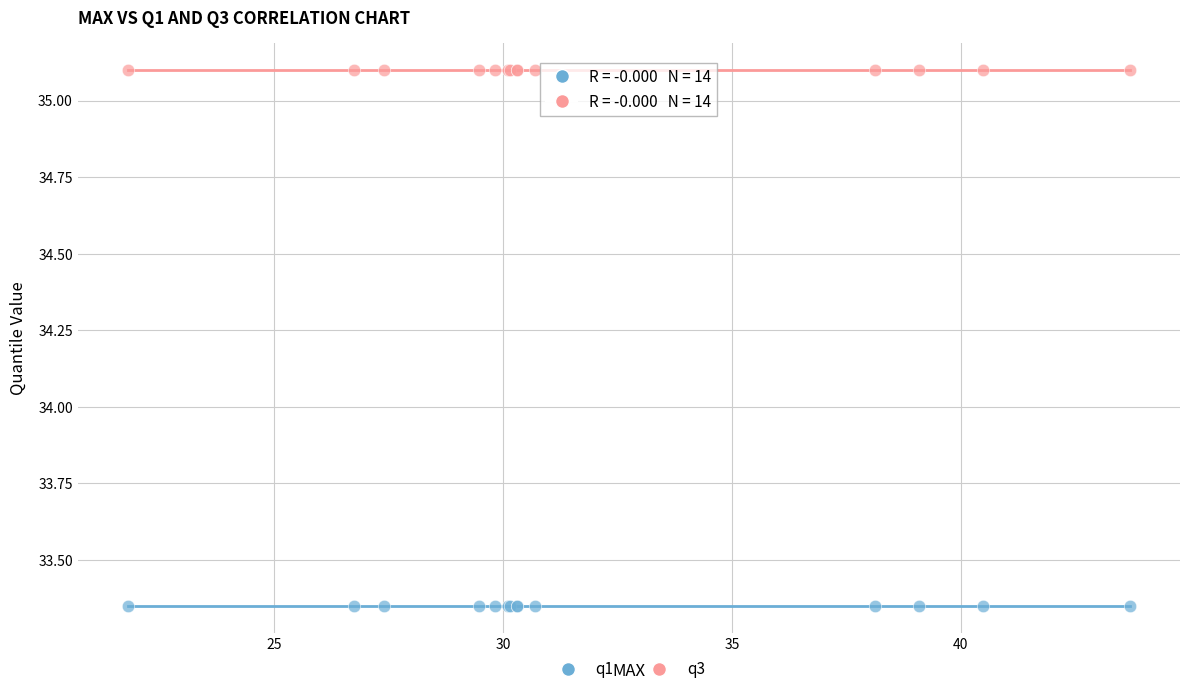

Which series contains the lowest Y value?

q1